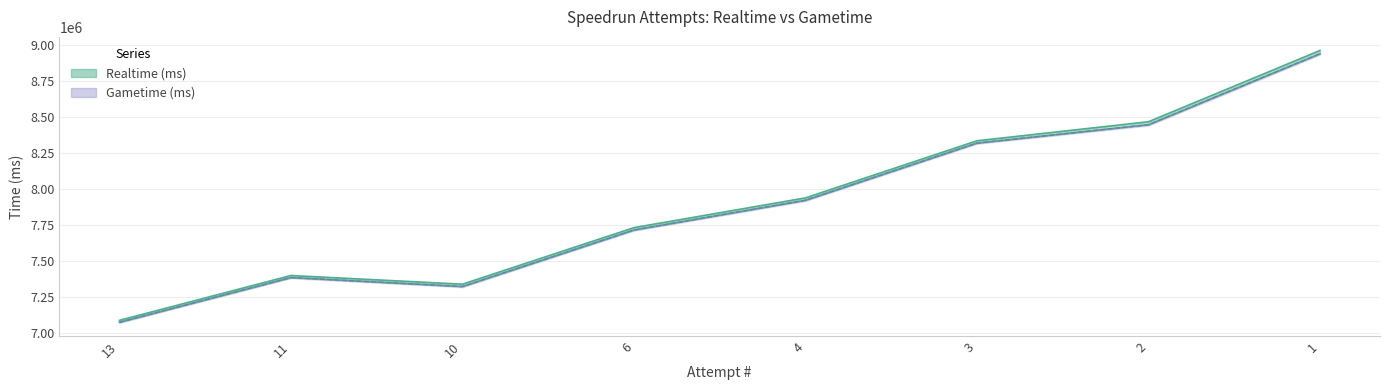

What are all the series names shown in the legend?

Realtime (ms), Gametime (ms)